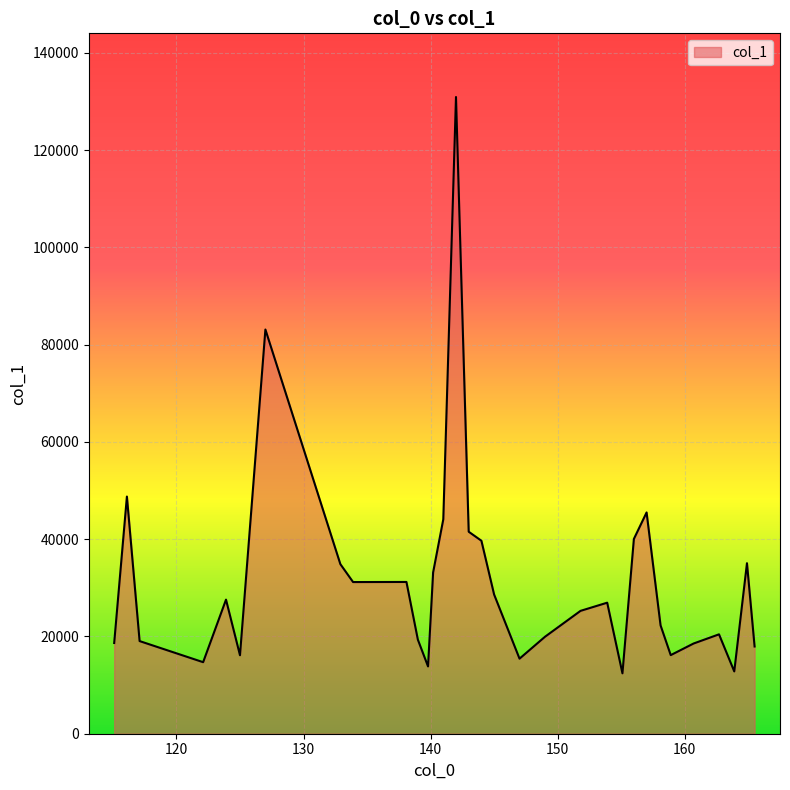

What is the smallest value displayed?

12418.8